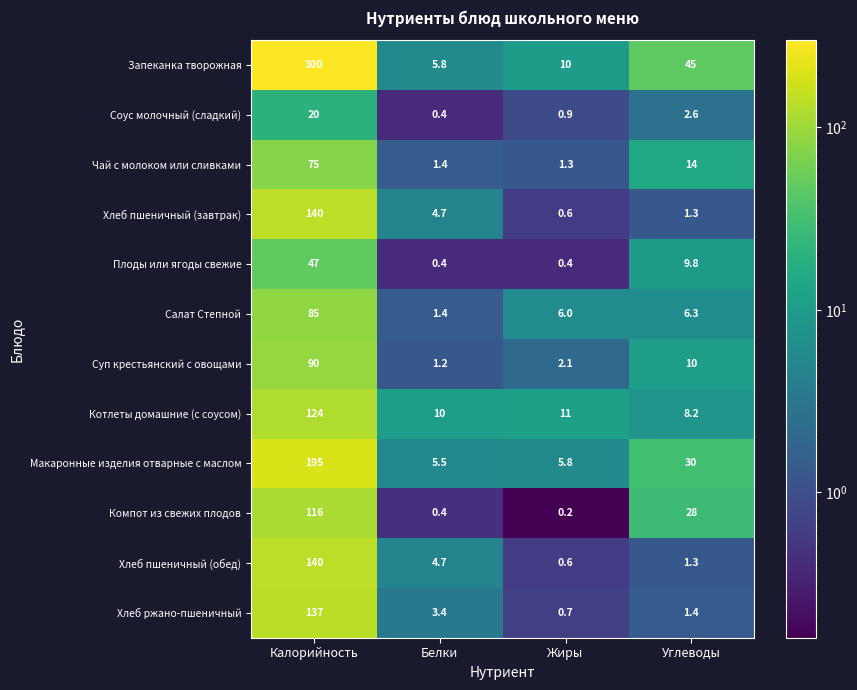

Which series has the largest total across all categories?

Запеканка творожная